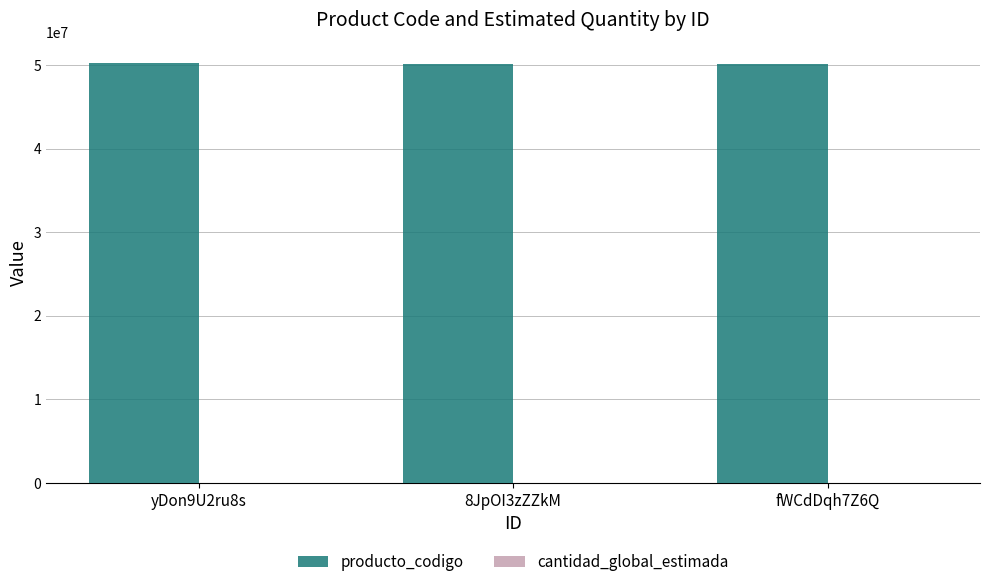

What is the maximum value for producto_codigo?

50181909